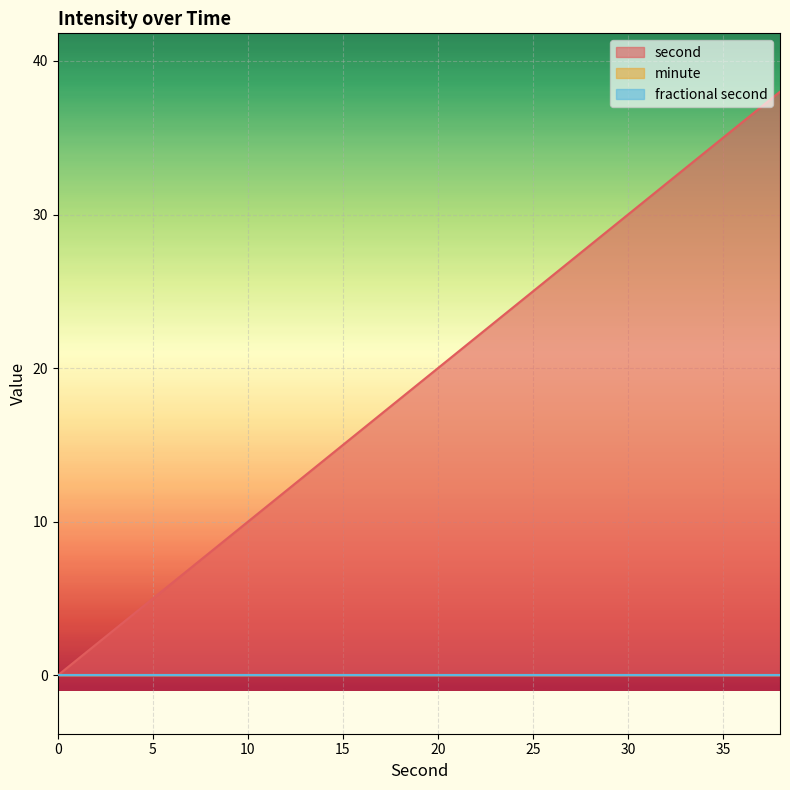

At how many categories does at least one series exceed 28?

5